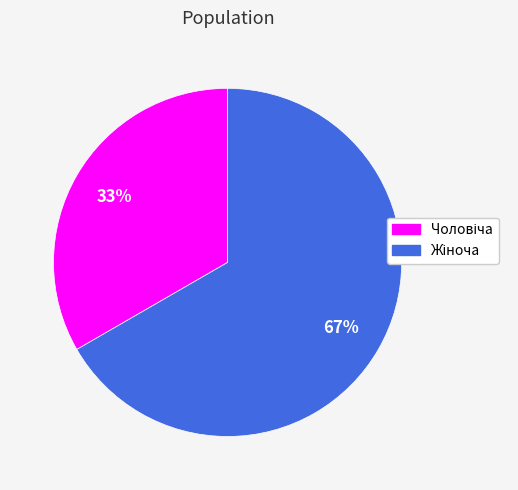

To the nearest percent, what is the average slice percentage?

50%